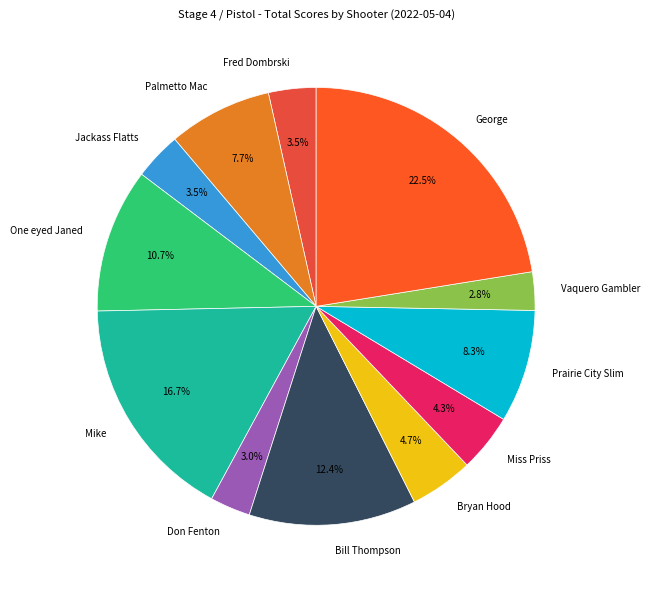

Between Miss Priss and Prairie City Slim, which is larger?

Prairie City Slim